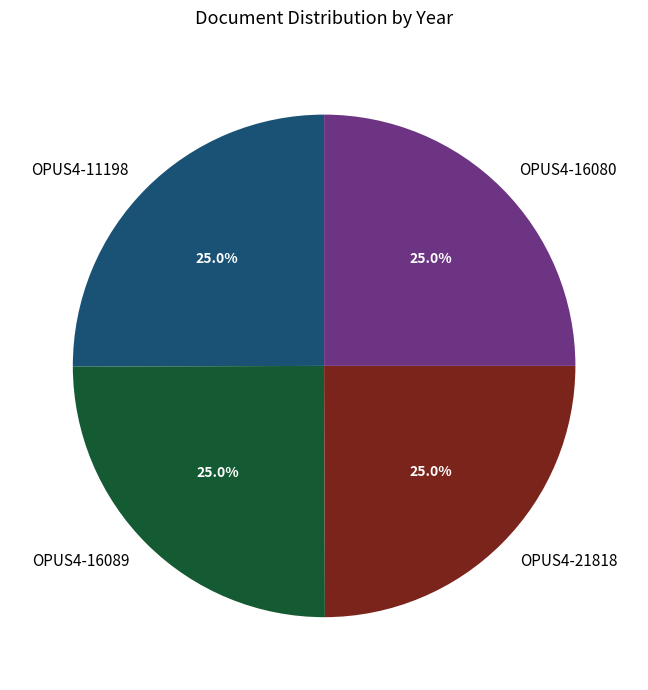

How much of the chart is everything except OPUS4-21818?

75.0%